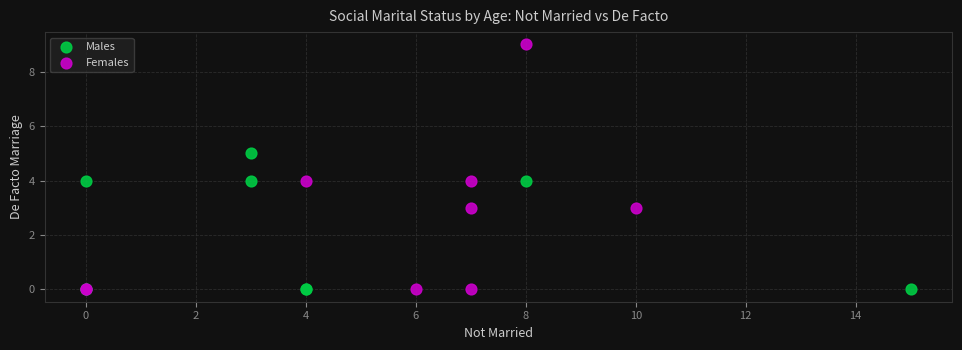

Which series has the widest spread of Y values?

Females